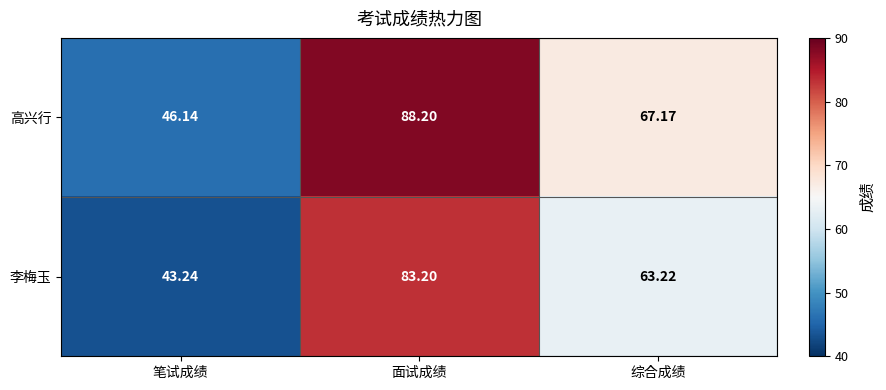

List the series in order of their overall mean, highest first.

高兴行, 李梅玉